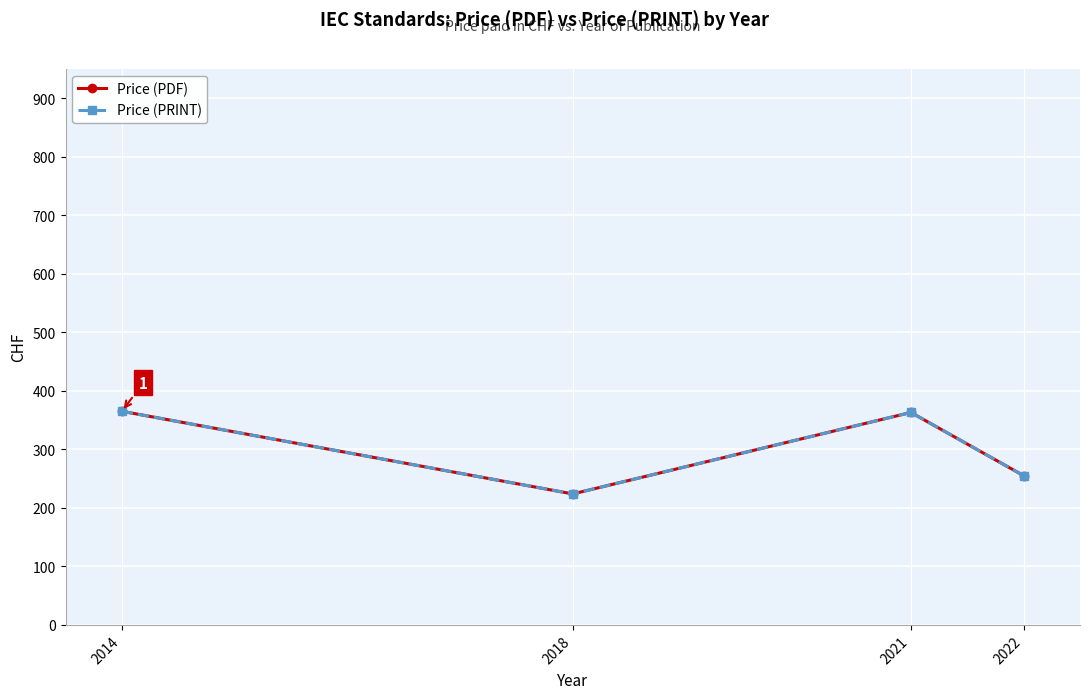

Is this an area chart (filled region under the line)?

No